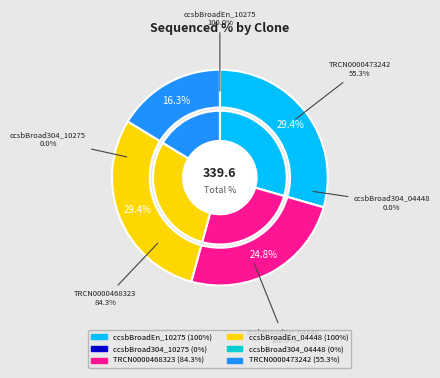

The ccsbBroad304_10275 slice represents 0% of the pie. True or false?

True